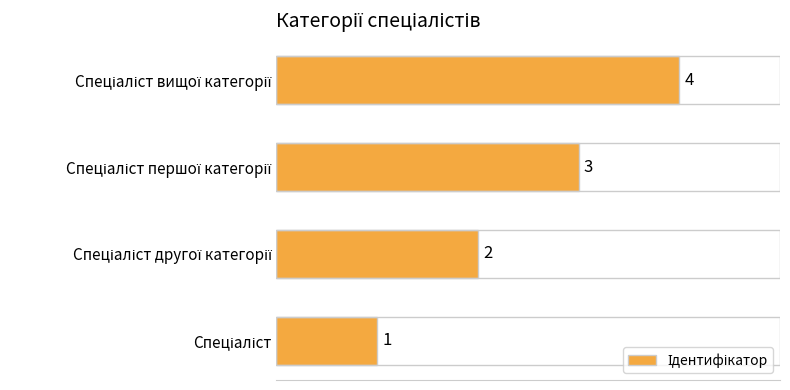

What is the maximum value shown in the chart?

4